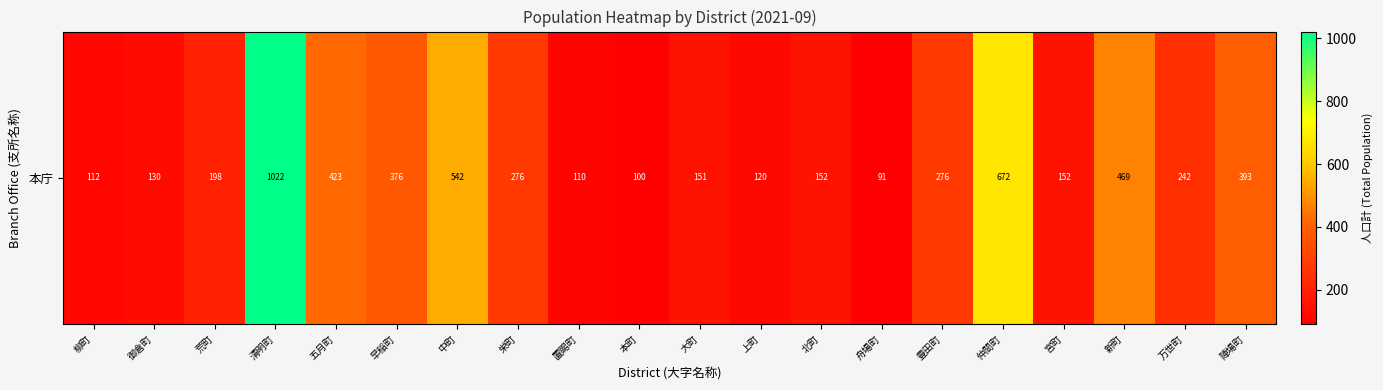

Count the number of categories in the chart.

20